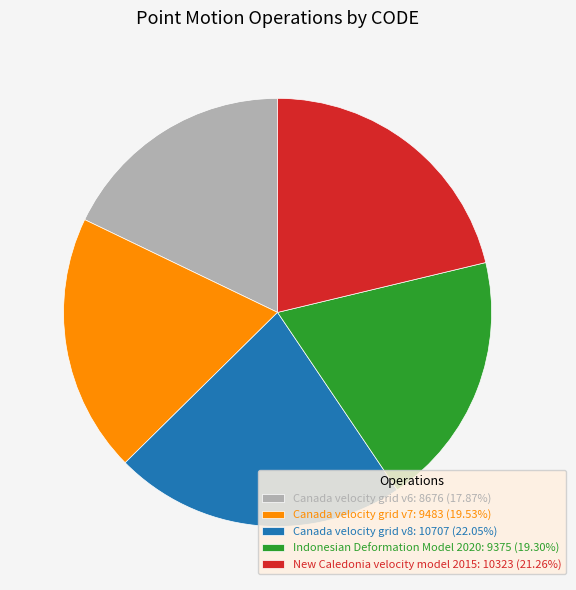

What is the smallest slice in the pie chart?

Canada velocity grid v6